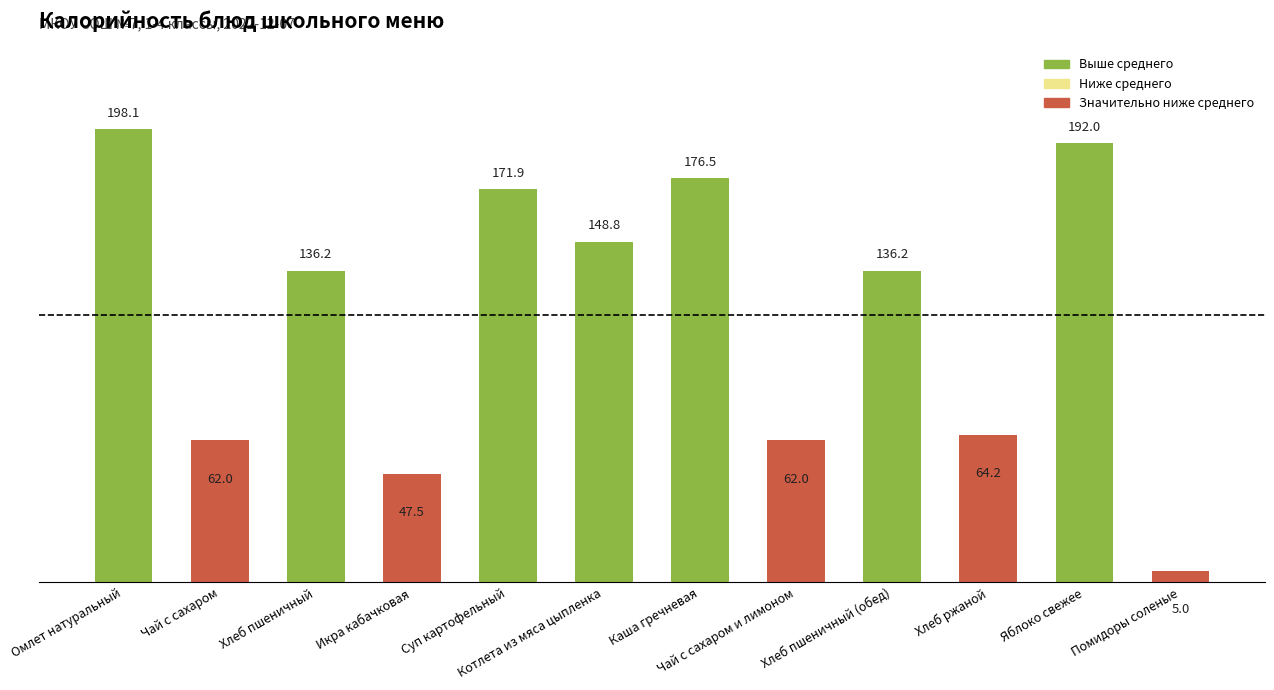

What position from the left is Каша гречневая?

7